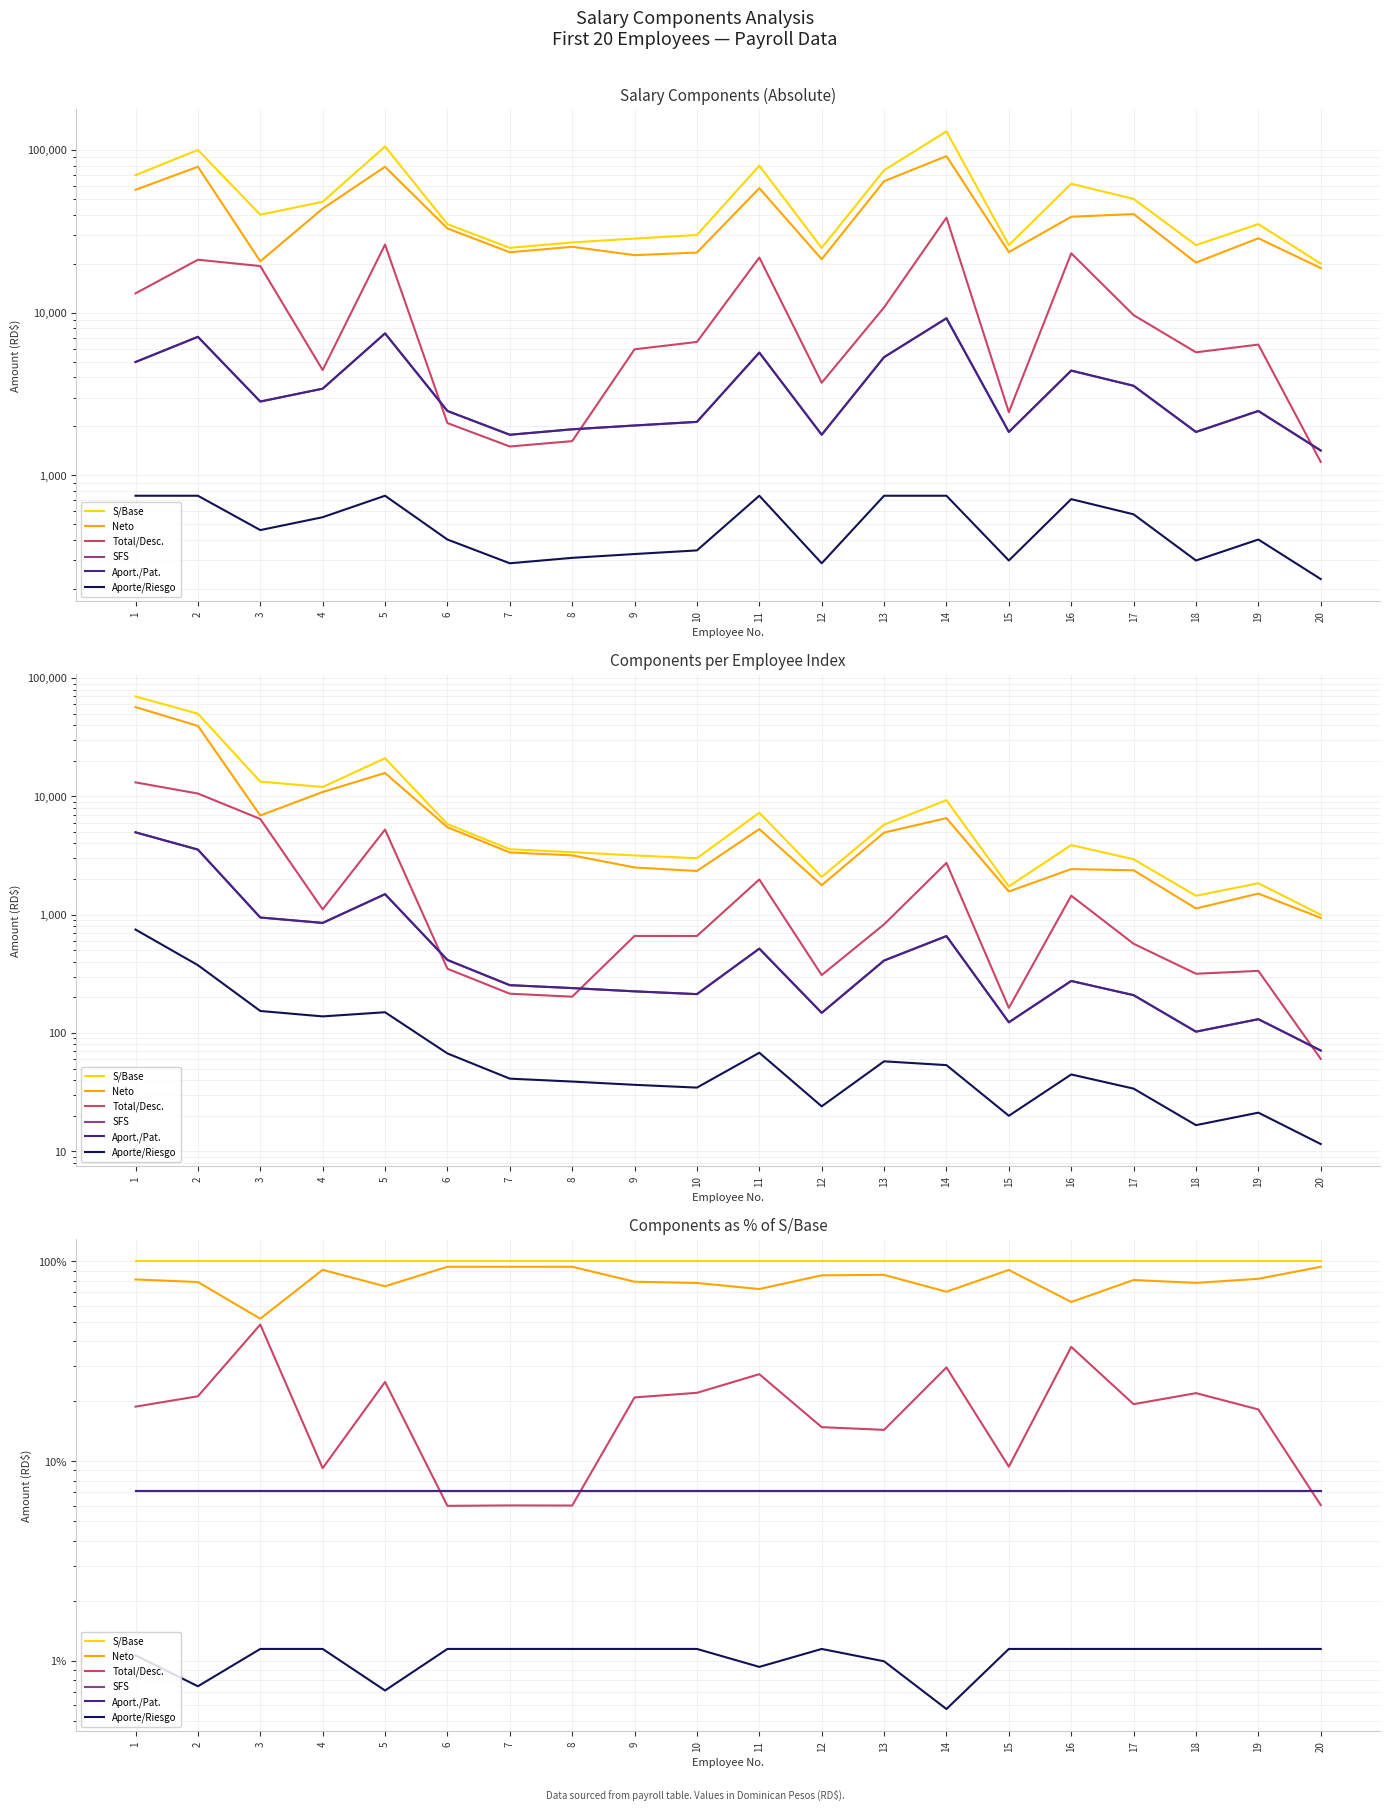

Which category has the lowest value across all series?

14